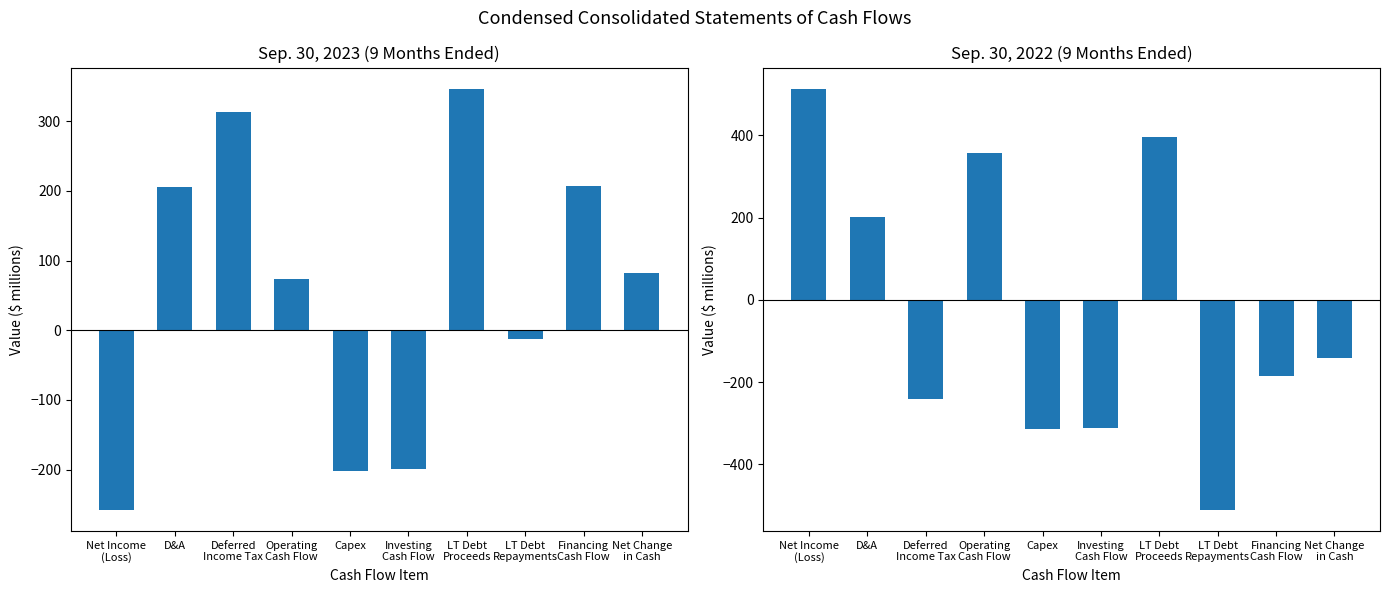

Are the bars horizontal?

No